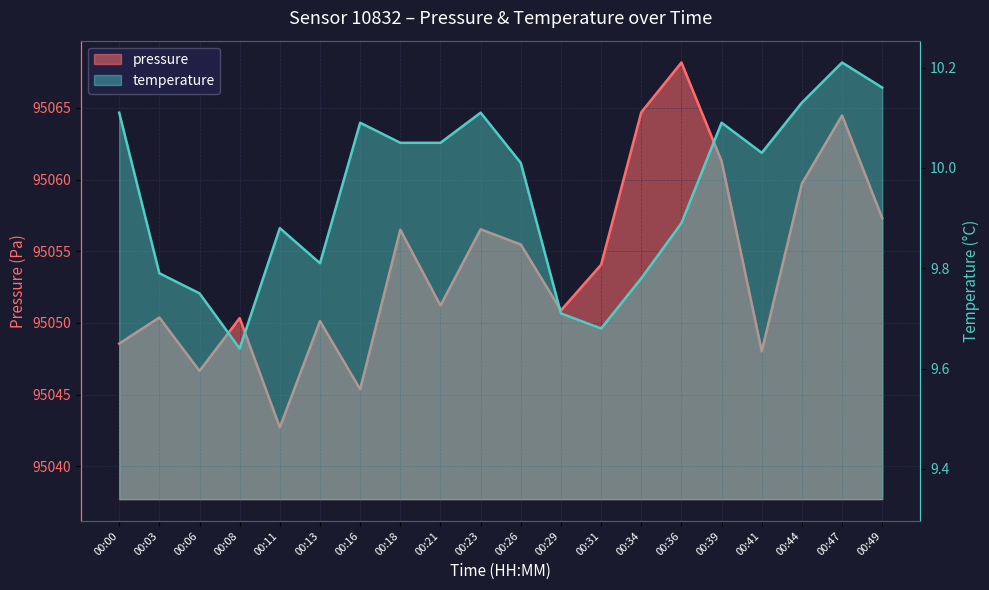

At how many categories does at least one series exceed 19357?

20